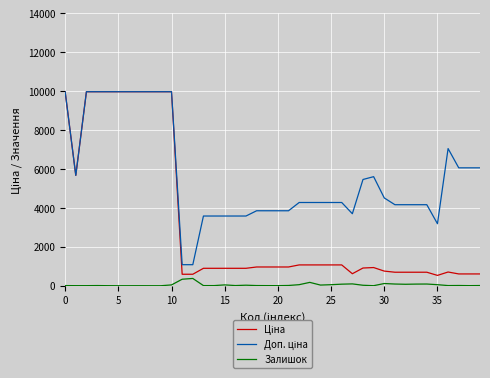

What is the highest value of the Залишок series?

374.0